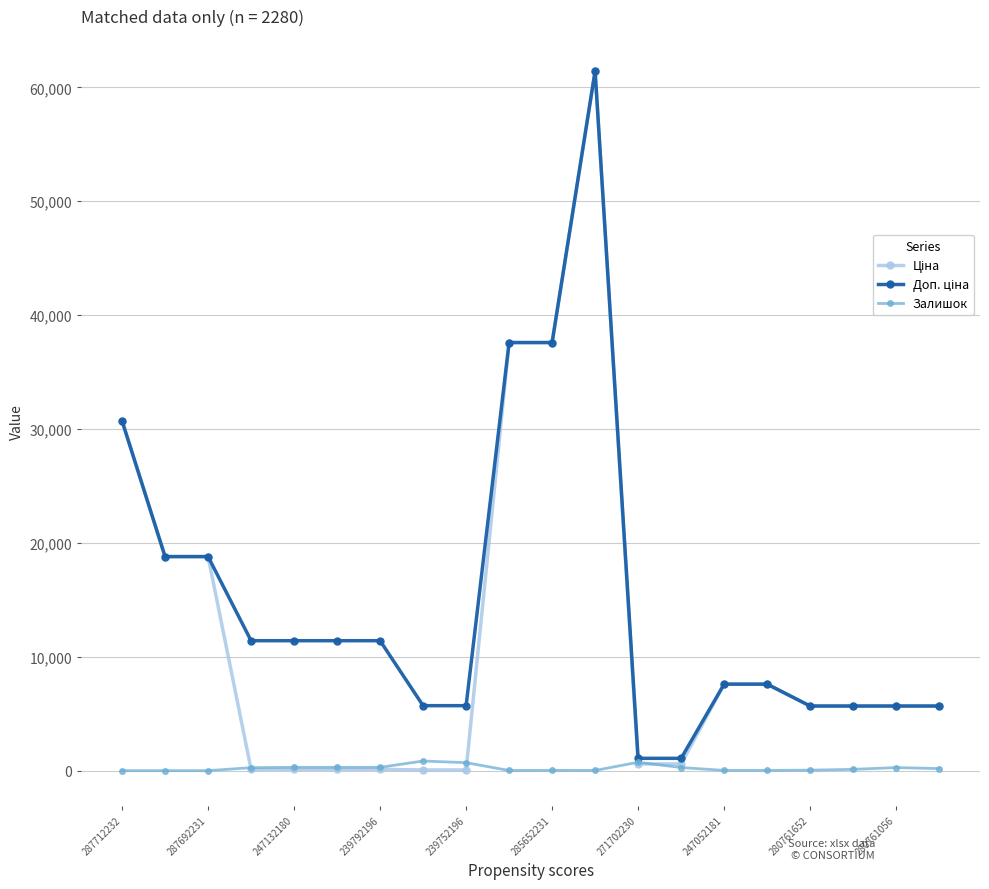

At how many categories does at least one series exceed 21958?

4